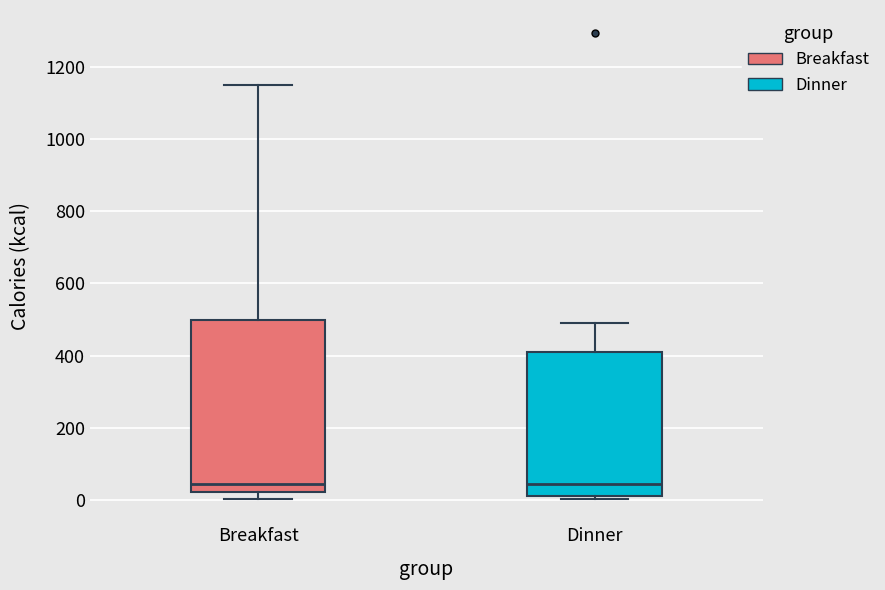

Where does the median line of the box for Dinner sit on the y-axis? The values are not printed on the chart, so give them approximately, as read against the axis.

40